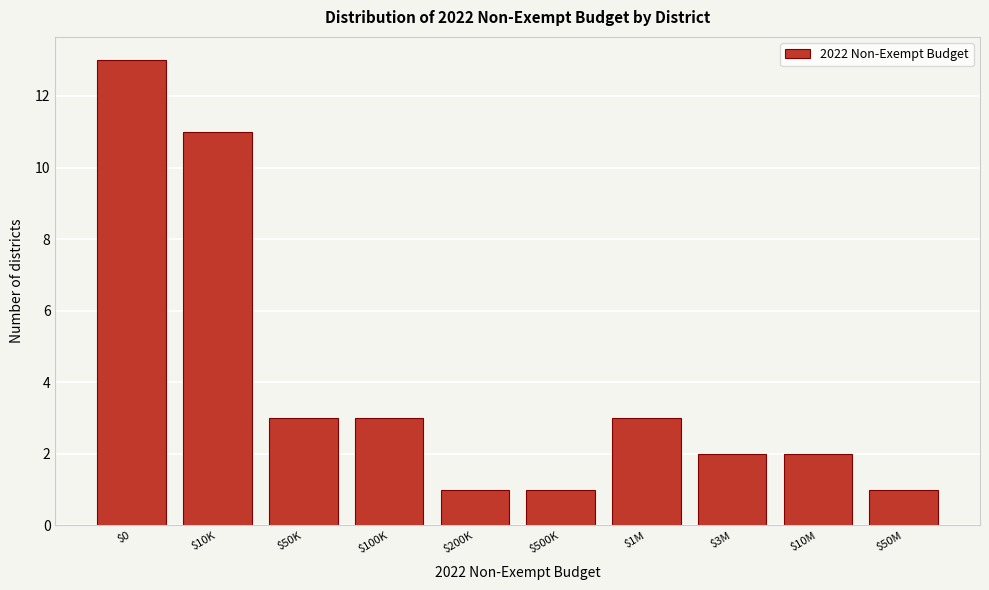

Reading left to right, list all the values displayed in this chart.

13	11	3	3	1	1	3	2	2	1